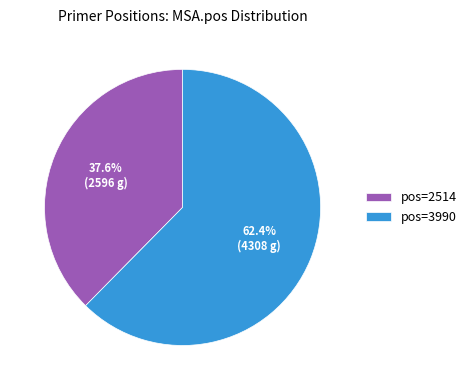

Does any single category account for the majority?

Yes